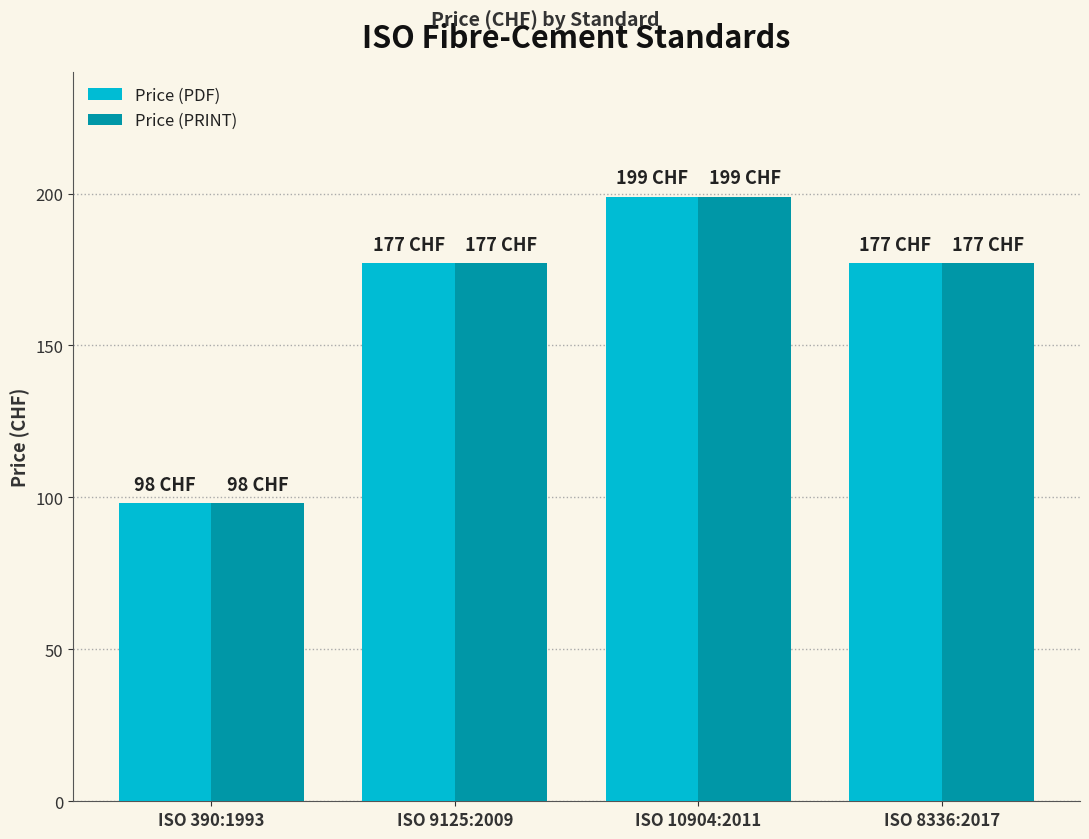

True or false: Price (PRINT) has a value of 56 at ISO 390:1993.

False